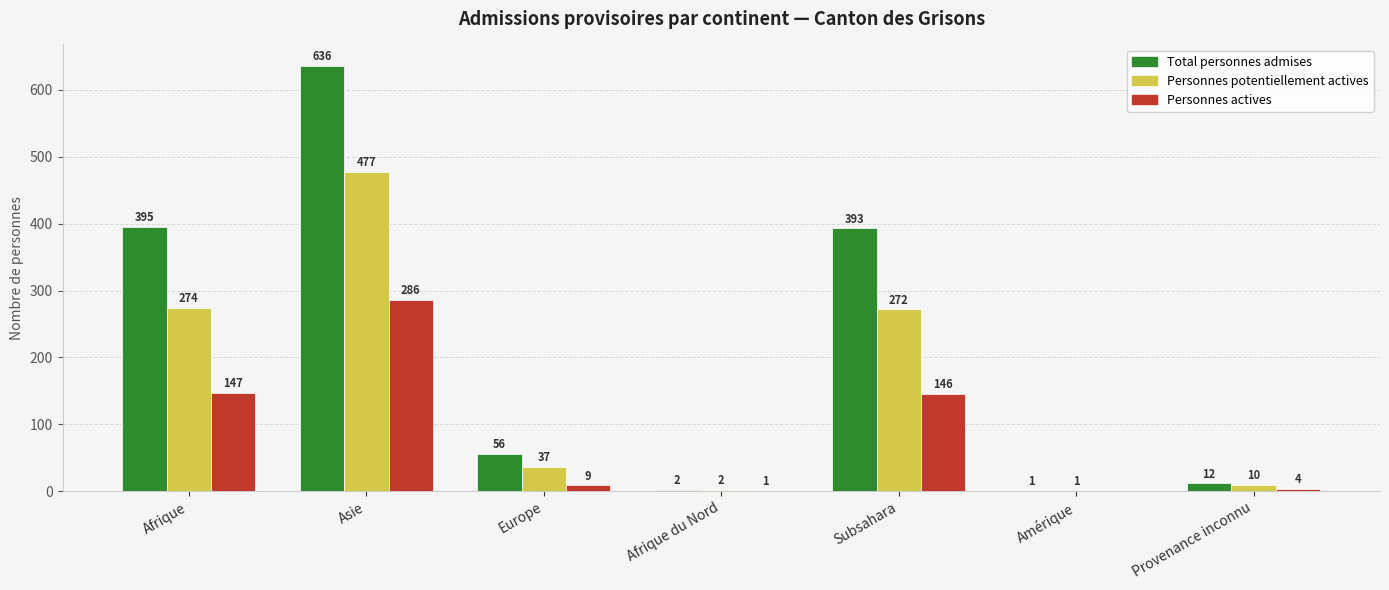

What are all the series names shown in the legend?

Total personnes admises, Personnes potentiellement actives, Personnes actives